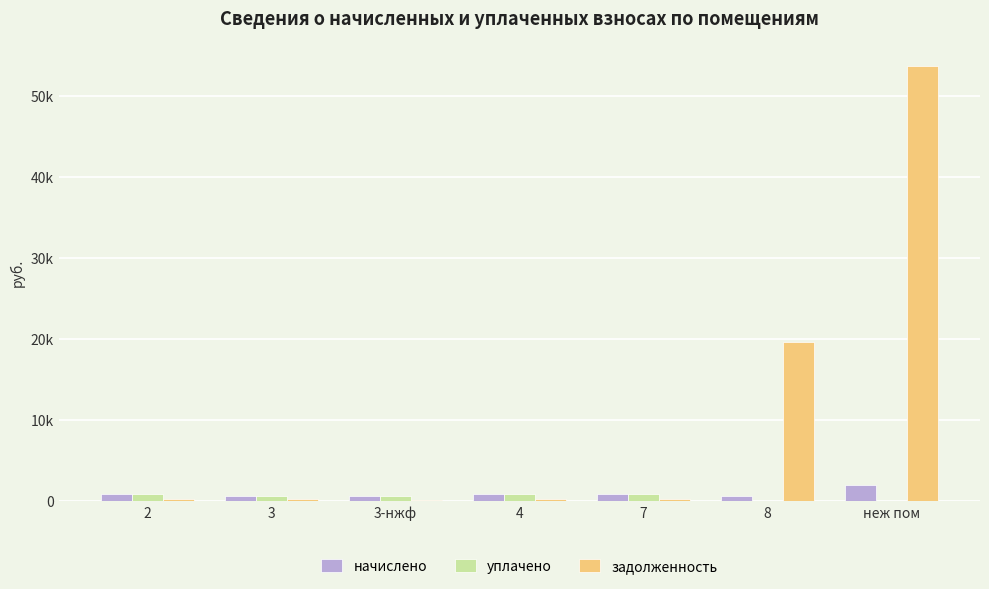

At which label does начислено reach its peak?

неж пом